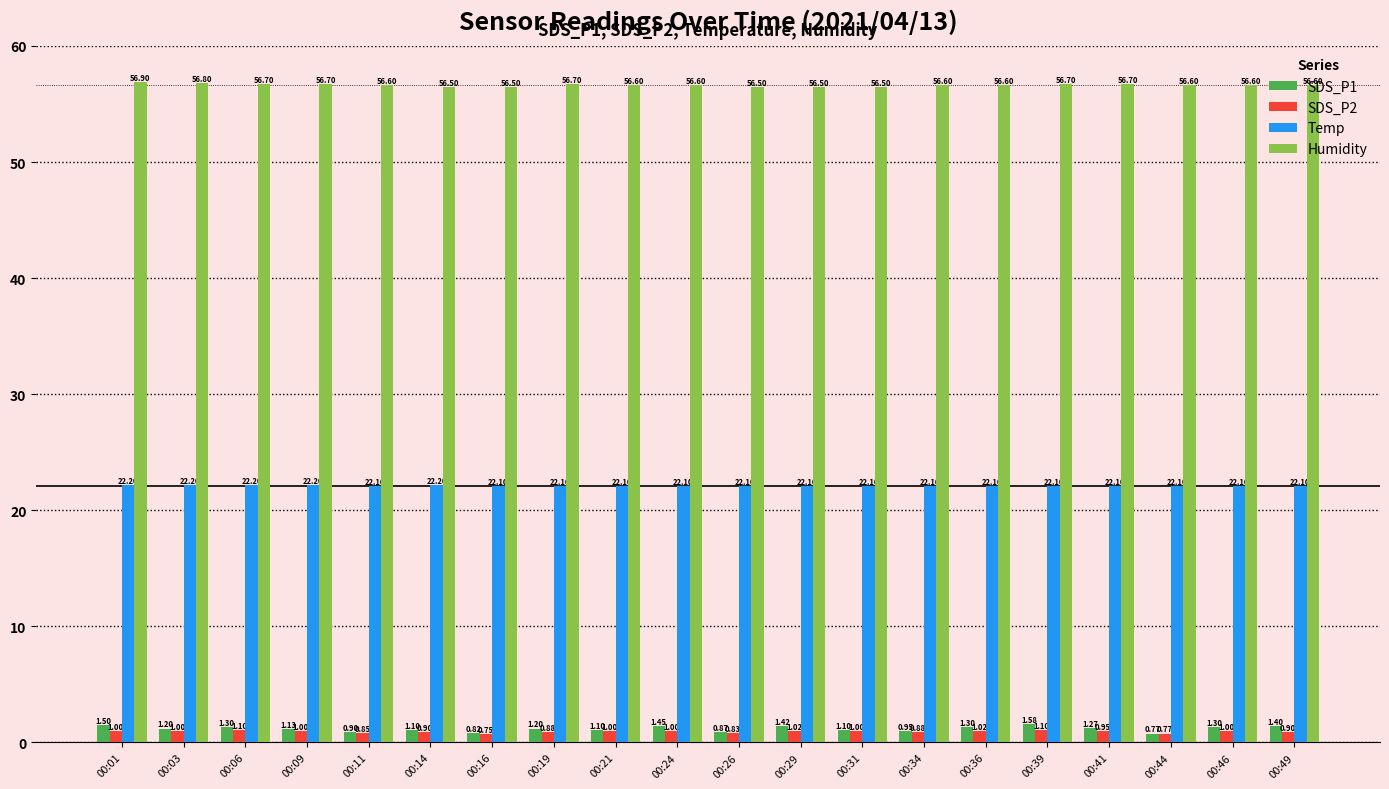

At how many categories does at least one series exceed 4?

20